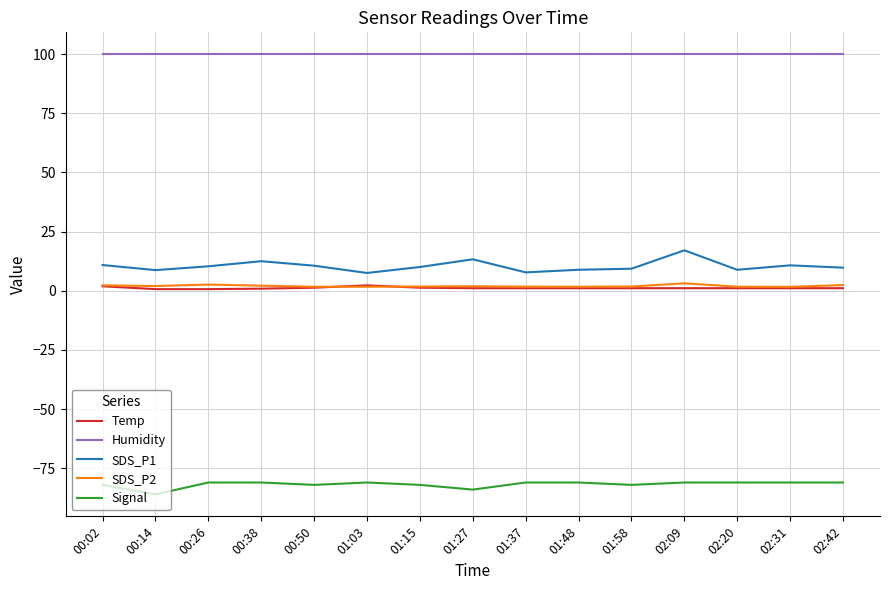

Which series has the largest total across all categories?

Humidity